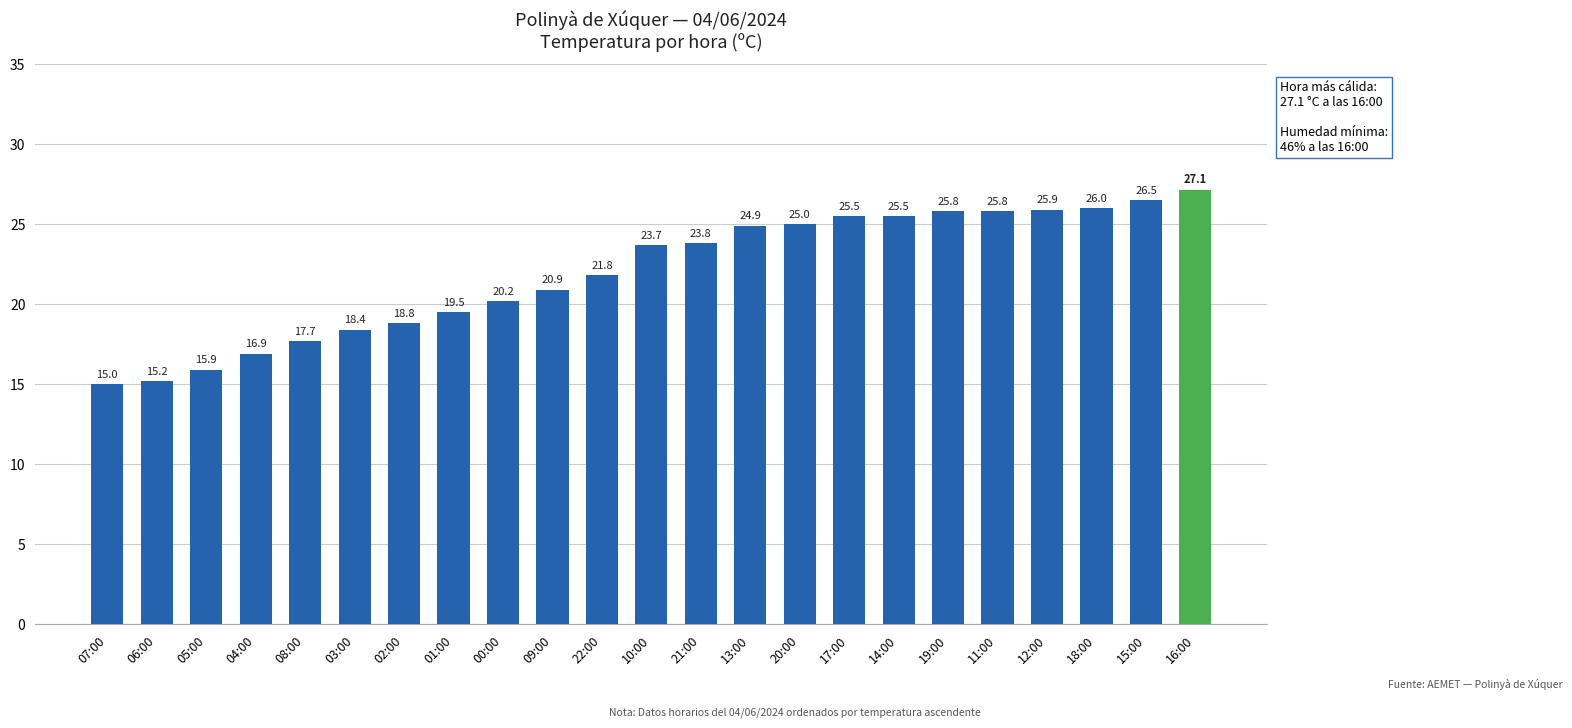

The chart shows a value of 25.5 at 14:00. True or false?

True